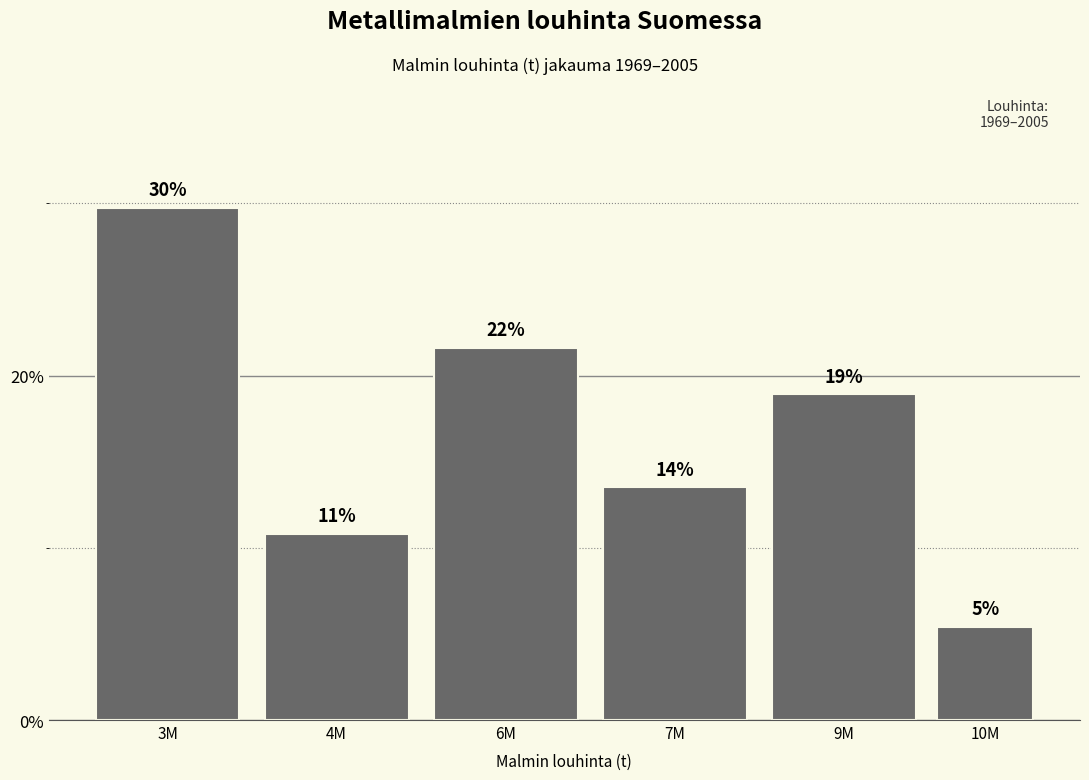

How many bars are there in total?

6